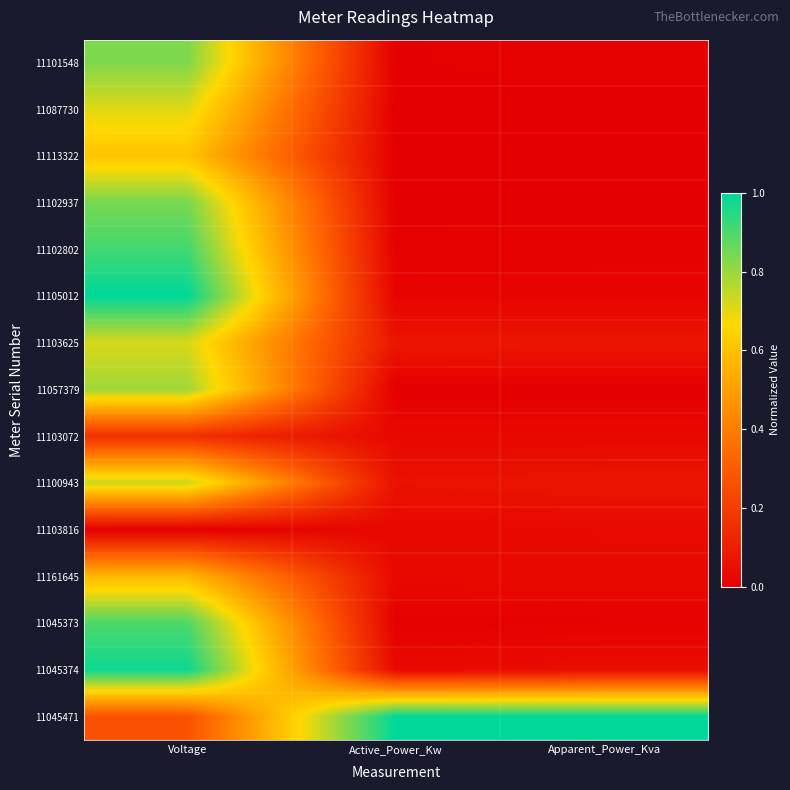

Which series changed the most between Voltage and Active_Power_Kw?

11105012